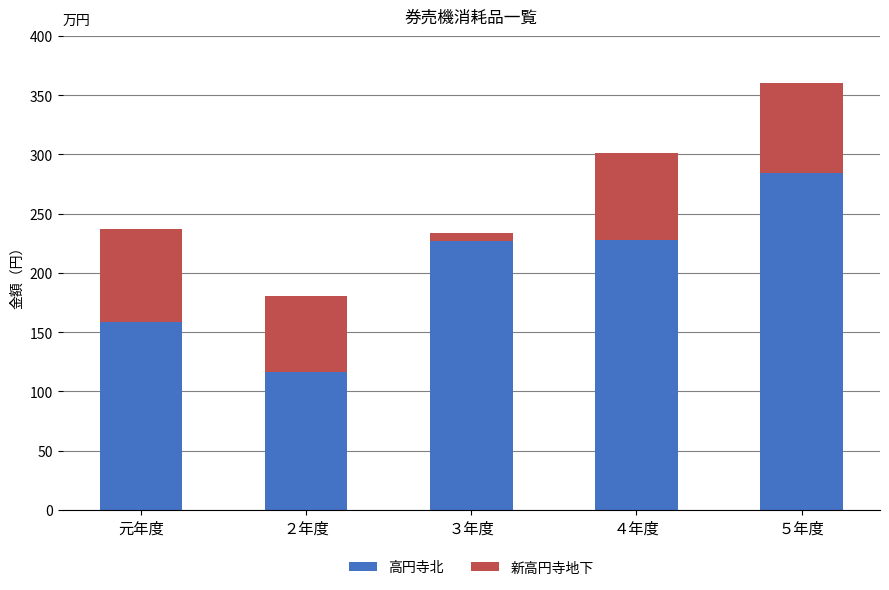

Are the bars grouped side by side (vs. stacked)?

No